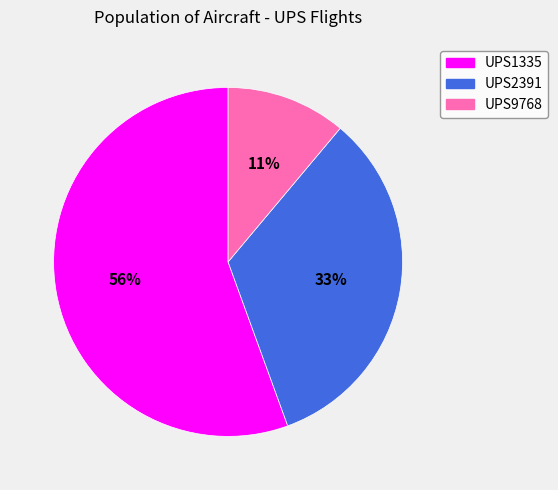

Which slice is the smallest?

UPS9768